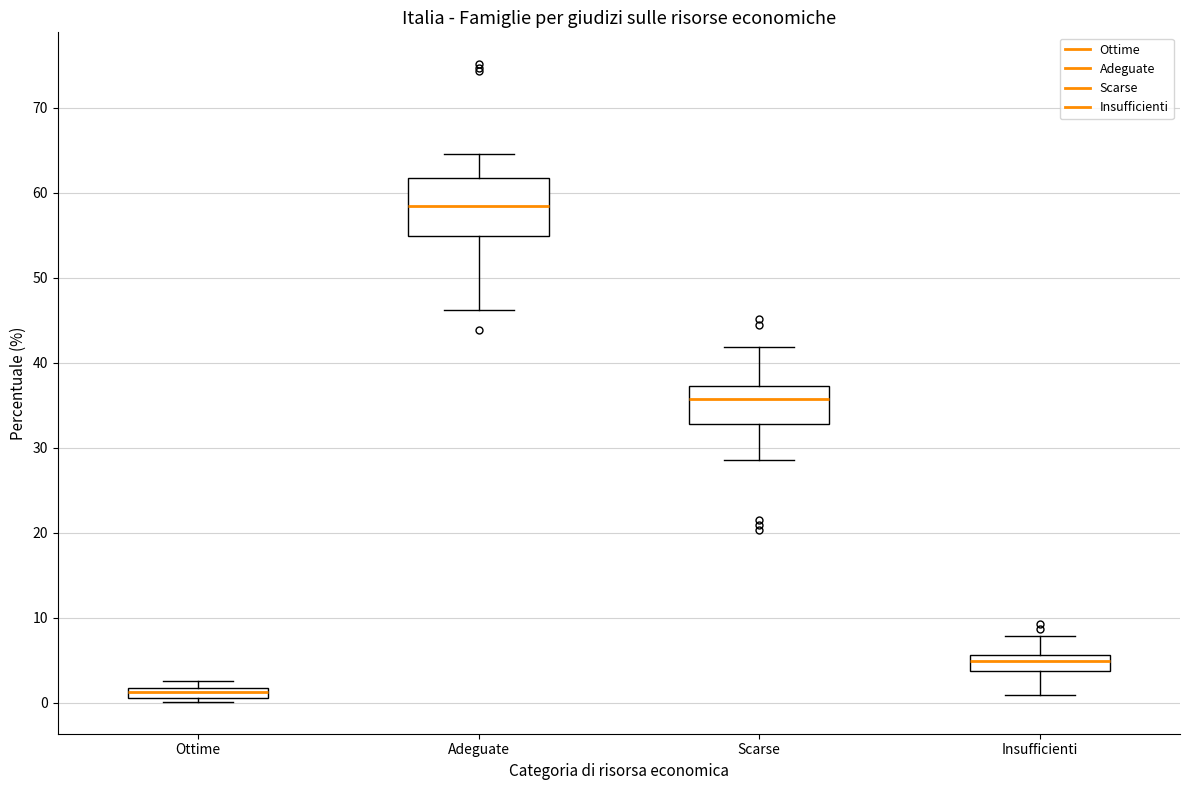

Where does the lower whisker of the box for Insufficienti end on the y-axis? The values are not printed on the chart, so give them approximately, as read against the axis.

1